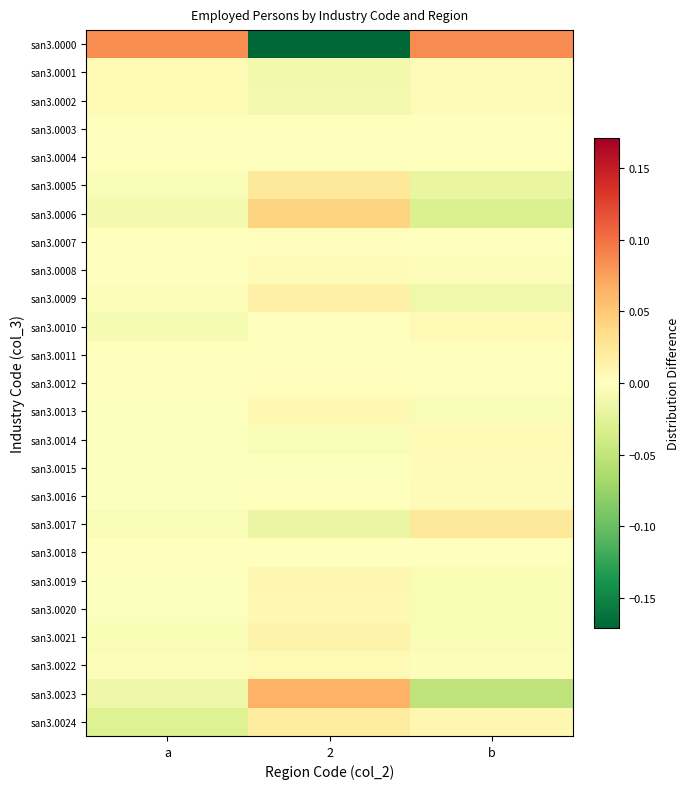

Reading right to left, transcribe all the data shown in this chart.

san3.0000: b=0.1	2=-0.2	a=0.1
san3.0001: b=0.0	2=-0.0	a=0.0
san3.0002: b=0.0	2=-0.0	a=0.0
san3.0003: b=-0.0	2=0.0	a=-0.0
san3.0004: b=-0.0	2=0.0	a=-0.0
san3.0005: b=-0.0	2=0.0	a=-0.0
san3.0006: b=-0.0	2=0.0	a=-0.0
san3.0007: b=-0.0	2=0.0	a=-0.0
san3.0008: b=-0.0	2=0.0	a=-0.0
san3.0009: b=-0.0	2=0.0	a=-0.0
san3.0010: b=0.0	2=0.0	a=-0.0
san3.0011: b=0.0	2=-0.0	a=-0.0
san3.0012: b=-0.0	2=0.0	a=-0.0
san3.0013: b=-0.0	2=0.0	a=-0.0
san3.0014: b=0.0	2=-0.0	a=-0.0
san3.0015: b=0.0	2=-0.0	a=-0.0
san3.0016: b=0.0	2=-0.0	a=-0.0
san3.0017: b=0.0	2=-0.0	a=-0.0
san3.0018: b=-0.0	2=0.0	a=-0.0
san3.0019: b=-0.0	2=0.0	a=-0.0
san3.0020: b=-0.0	2=0.0	a=-0.0
san3.0021: b=-0.0	2=0.0	a=-0.0
san3.0022: b=-0.0	2=0.0	a=-0.0
san3.0023: b=-0.1	2=0.1	a=-0.0
san3.0024: b=0.0	2=0.0	a=-0.0